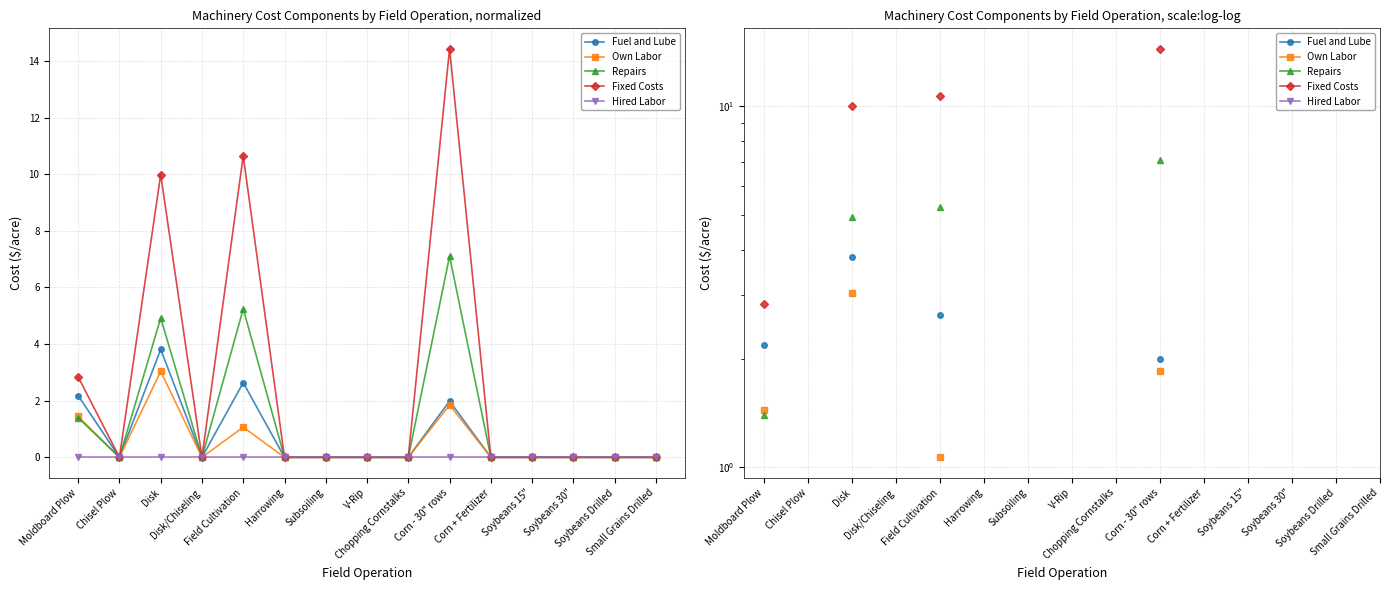

True or false: Fixed Costs and Hired Labor cross at least once.

False